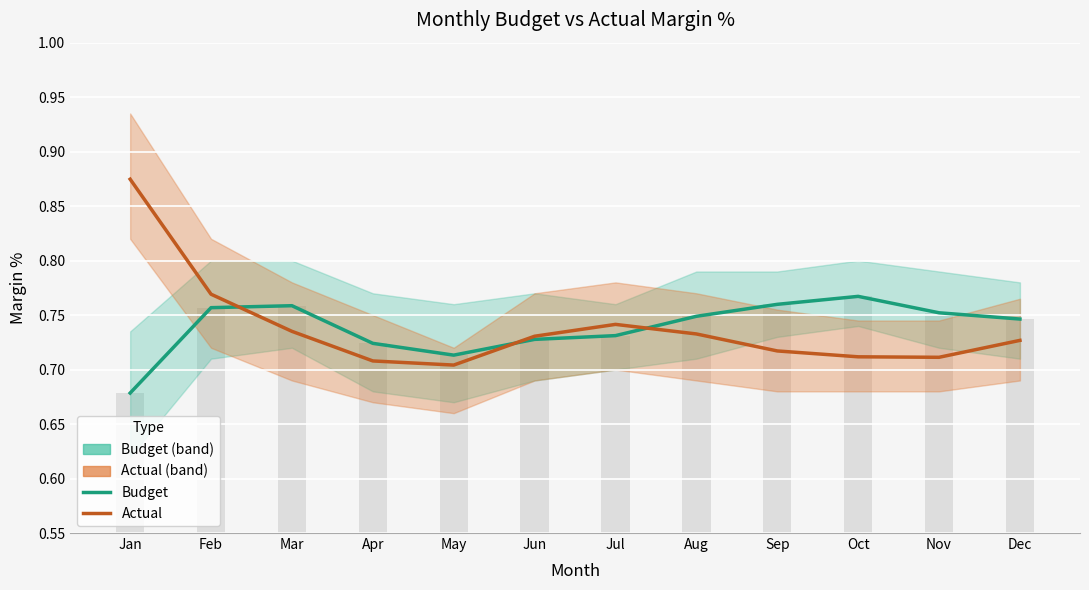

Which has a higher value, Jan or May?

May